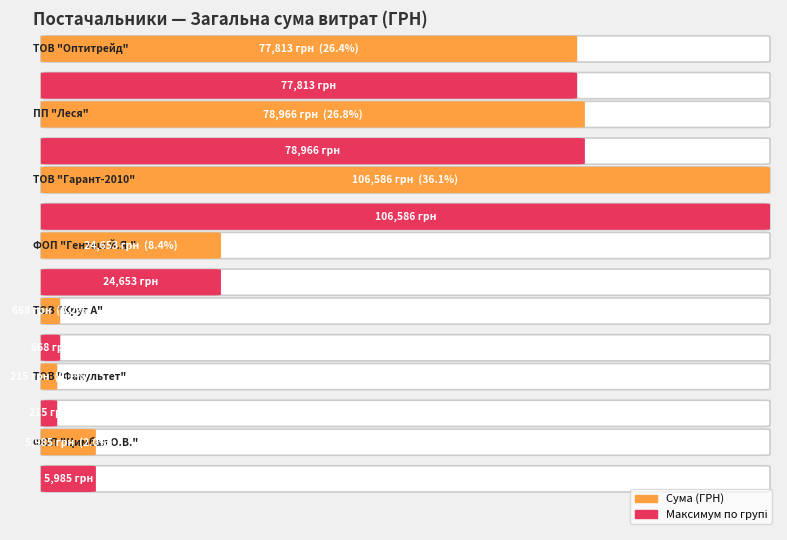

What is the label of the 3rd bar from the left?

ТОВ "Гарант-2010"